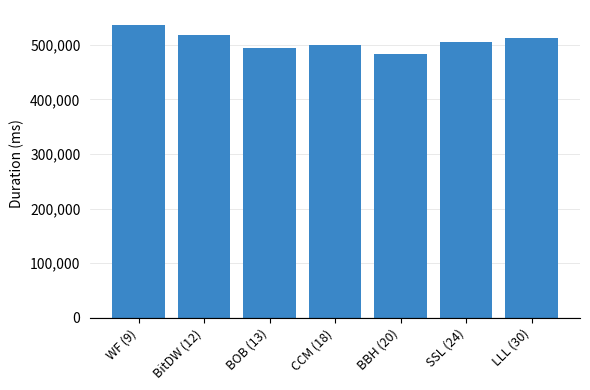

List the labels in order of value, smallest first.

BBH (20), BOB (13), CCM (18), SSL (24), LLL (30), BitDW (12), WF (9)